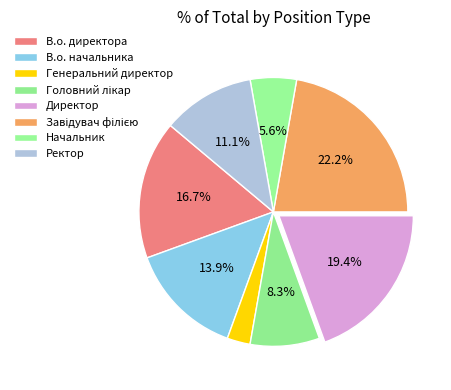

To the nearest percent, what is the average slice percentage?

12%